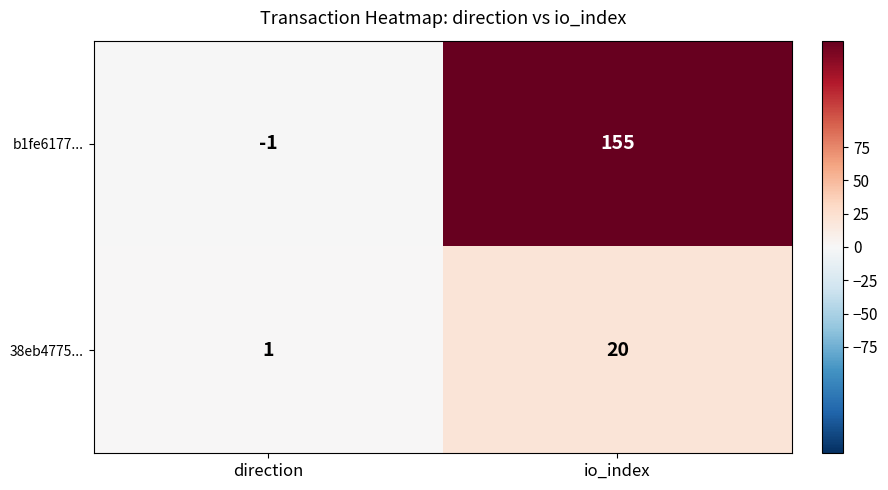

At which label is 38eb4775... closest to 10?

direction